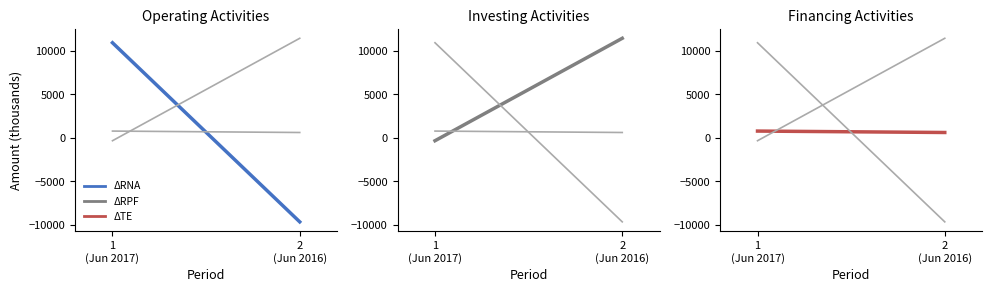

What is the difference between the maximum and minimum values in the Net cash from operating activities series?

20579